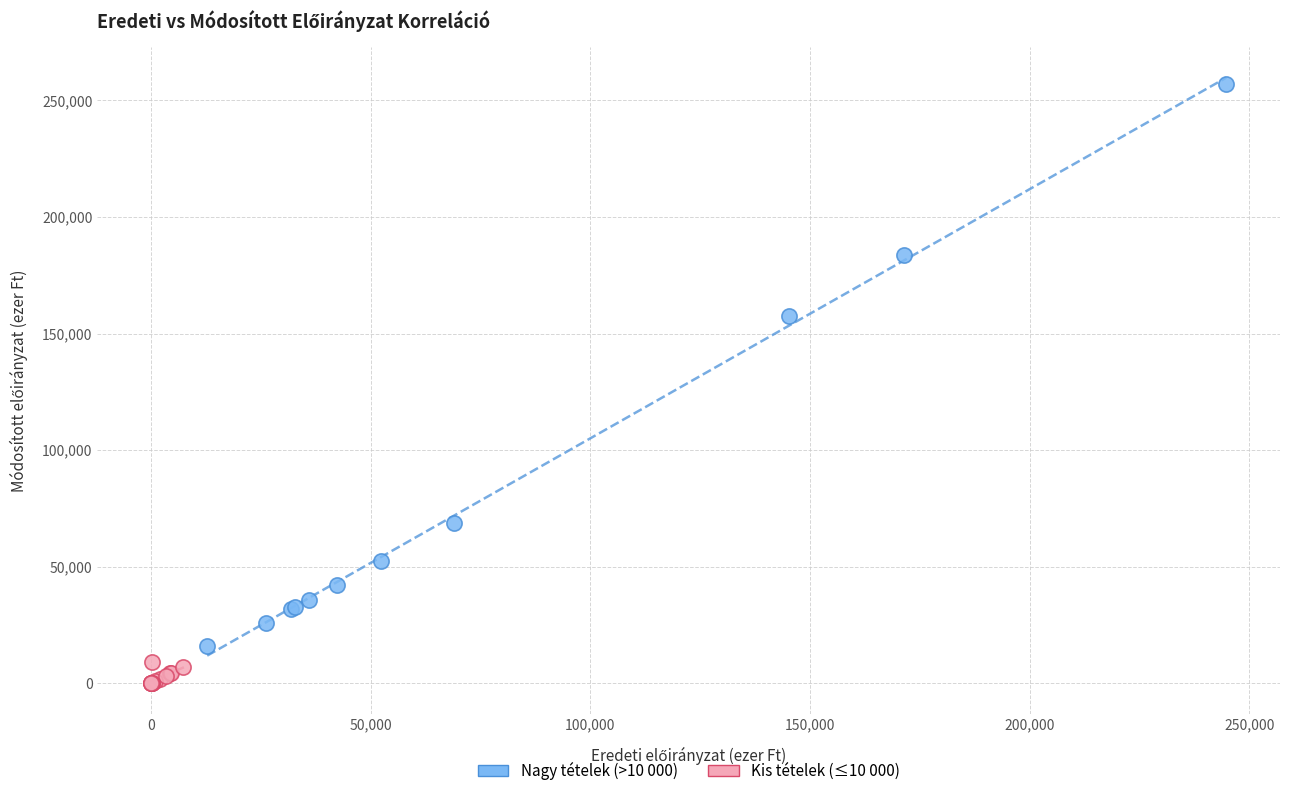

Which series reaches the minimum Y coordinate?

Kis tételek (≤10 000)